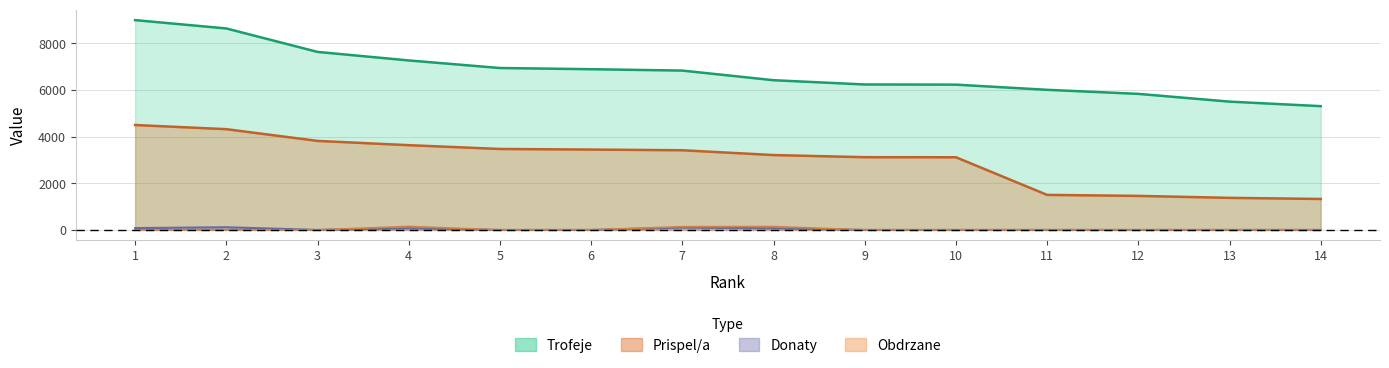

Reading right to left, list all the values displayed in this chart.

Trofeje: 14=5309	13=5503	12=5836	11=6010	10=6232	9=6239	8=6422	7=6835	6=6894	5=6945	4=7270	3=7636	2=8642	1=9000
Prispel/a: 14=1327	13=1375	12=1459	11=1502	10=3116	9=3119	8=3211	7=3417	6=3447	5=3472	4=3635	3=3818	2=4321	1=4500
Donaty: 14=0	13=0	12=0	11=0	10=0	9=0	8=70	7=98	6=0	5=0	4=72	3=0	2=114	1=78
Obdrzane: 14=0	13=0	12=0	11=0	10=0	9=0	8=144	7=138	6=0	5=0	4=150	3=0	2=0	1=0